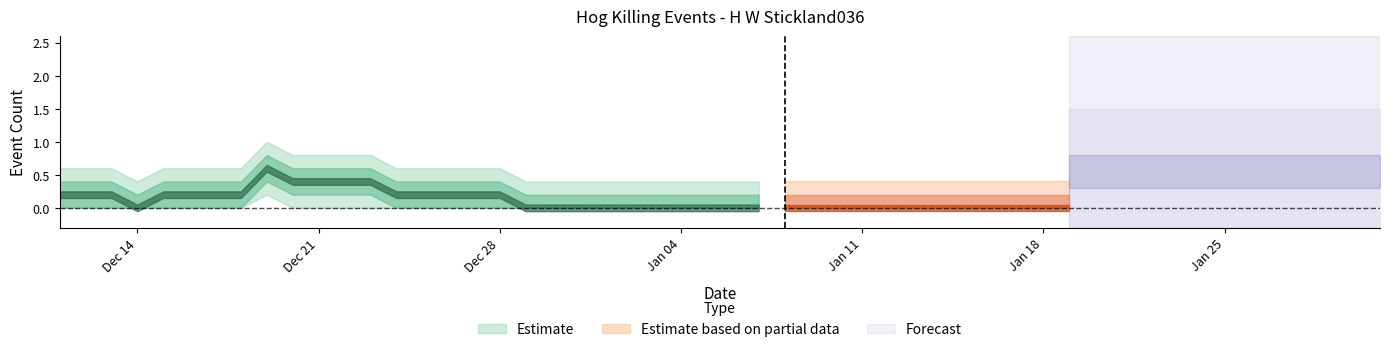

How many lines are shown in the chart?

1